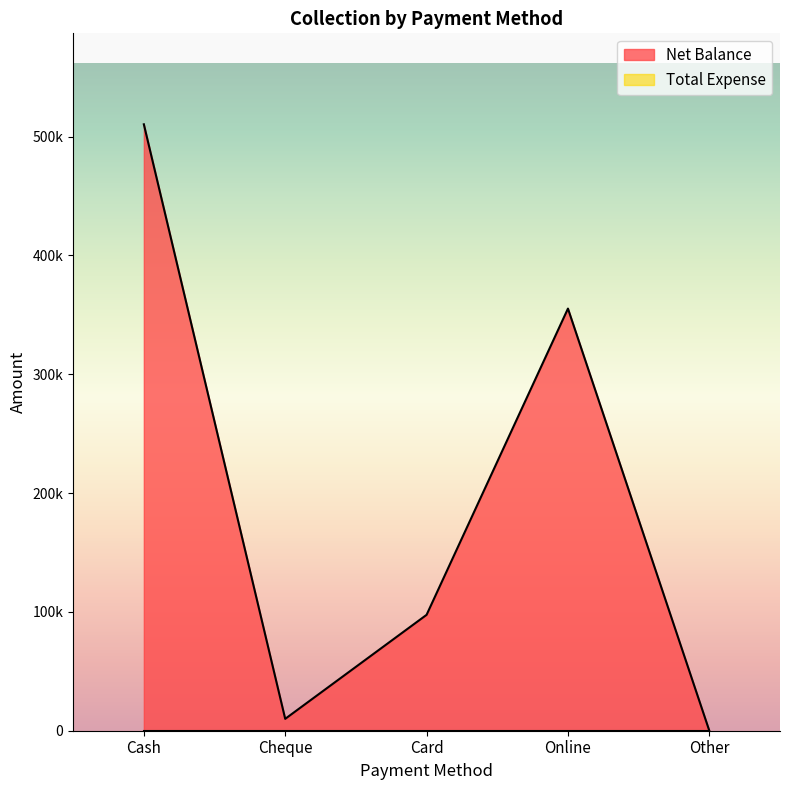

The value at Card is 97540. True or false?

True